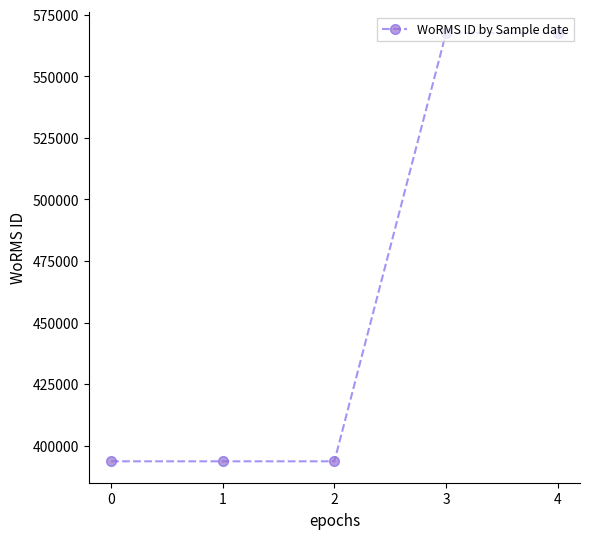

The value at 2 is 393616. True or false?

True